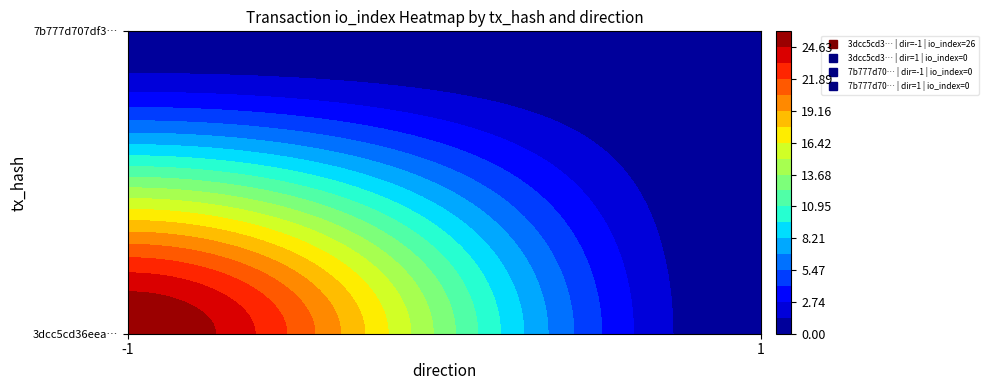

Reading left to right, list all the values displayed in this chart.

3dcc5cd36eea062168020443b776f85d0d87e90: -1=26	1=0
7b777d707df328982c4d50de9be99ecf0cb6cfa: -1=0	1=0